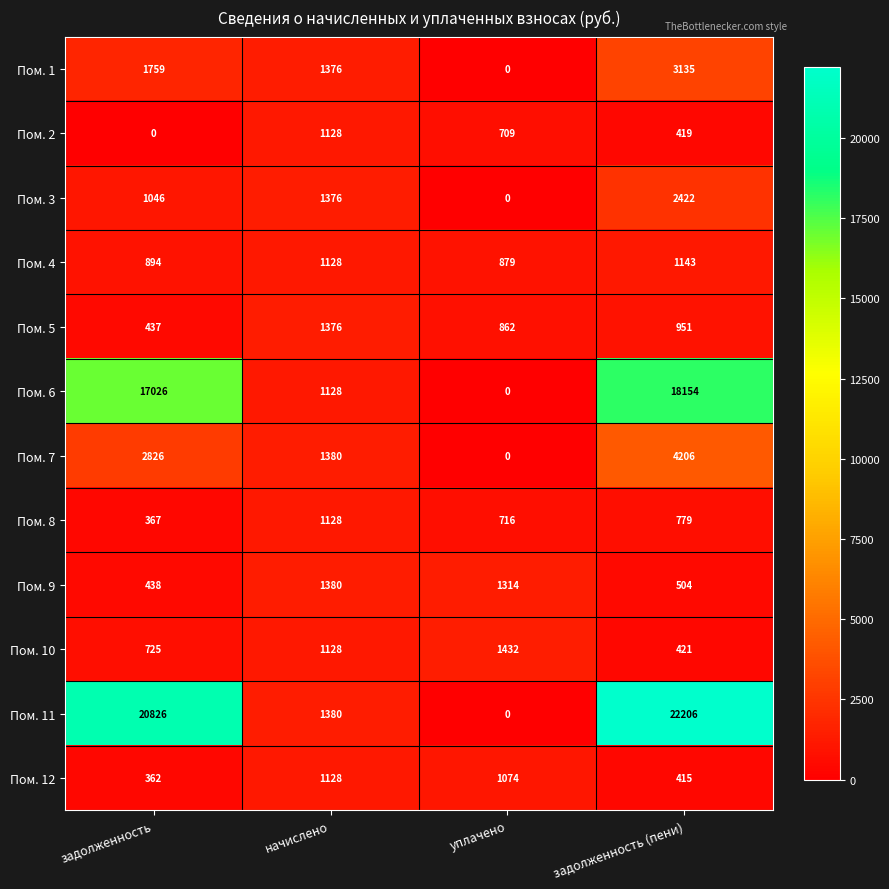

At which label does Пом. 5 reach its minimum?

задолженность